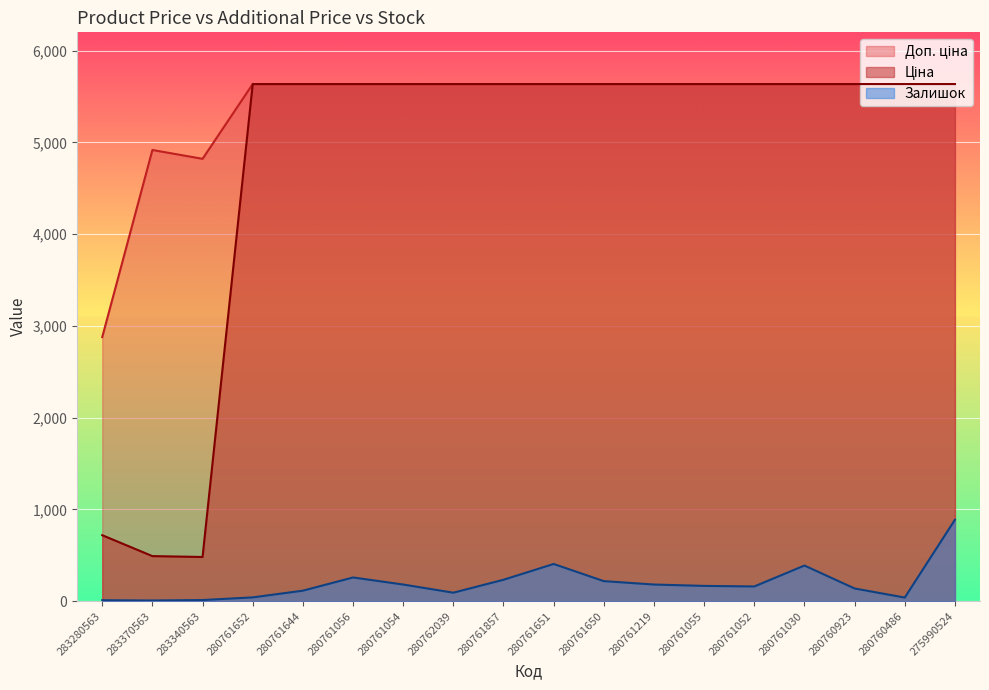

What is the value of the Ціна point at the 12th from the left?

5636.0